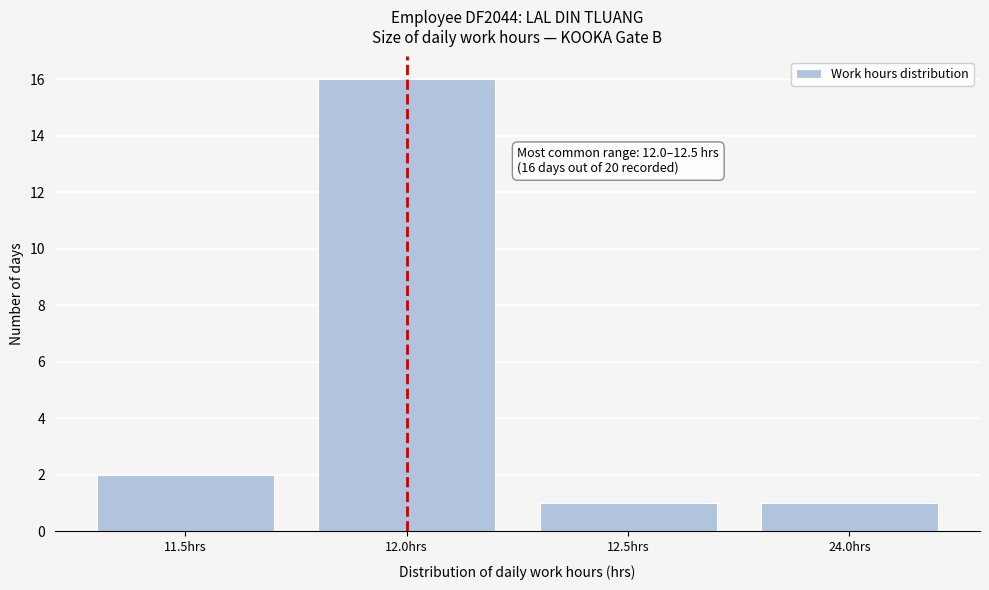

Reading right to left, extract all data points from this chart.

1	1	16	2